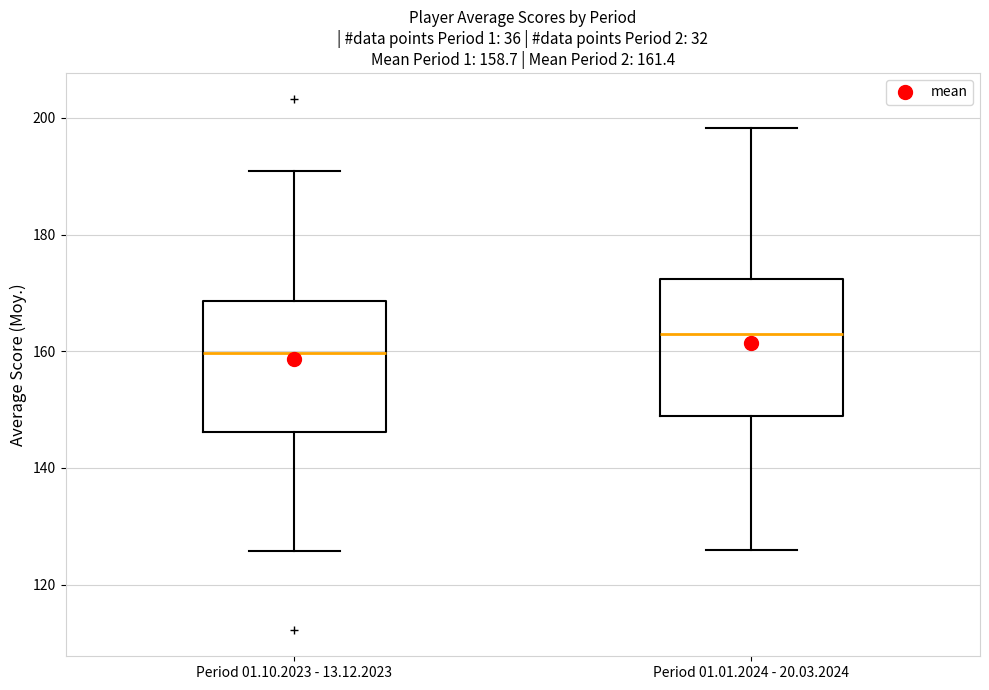

Which box has the highest median line?

Period 01.01.2024 - 20.03.2024